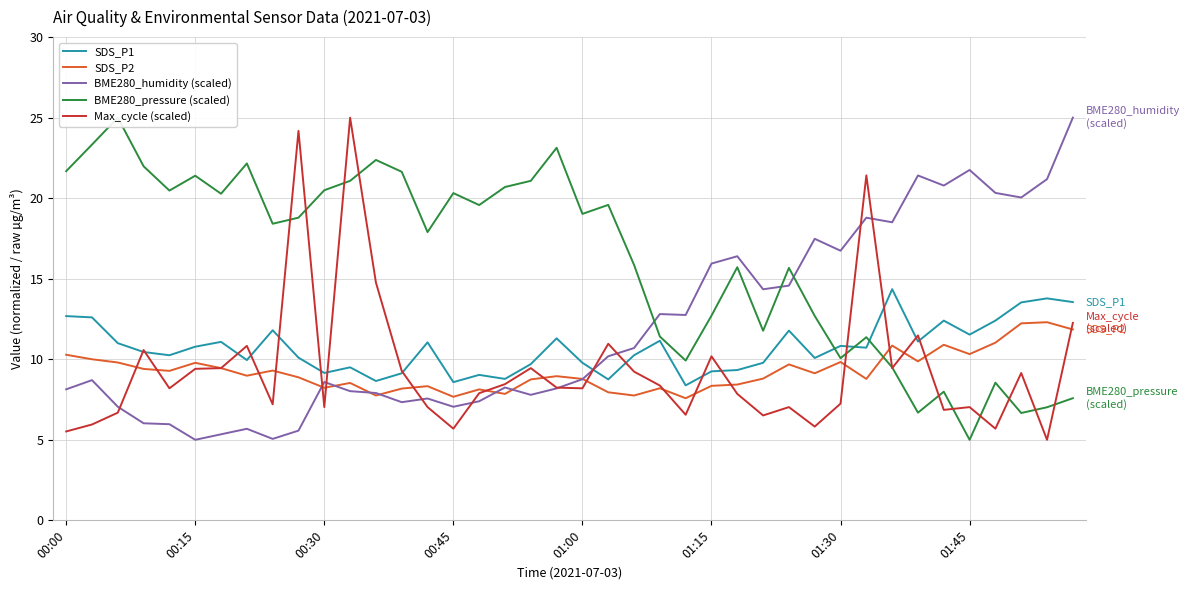

Count the number of data series in this chart.

5